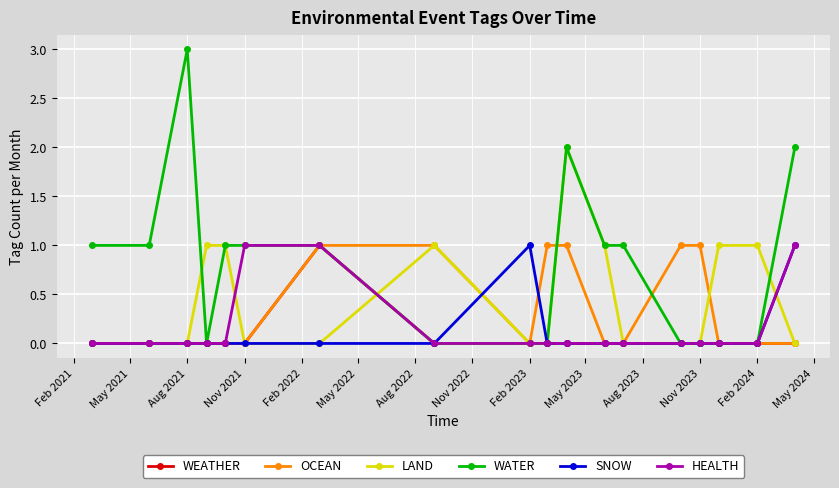

What is the value of the WATER point at the 7th from the left?

1